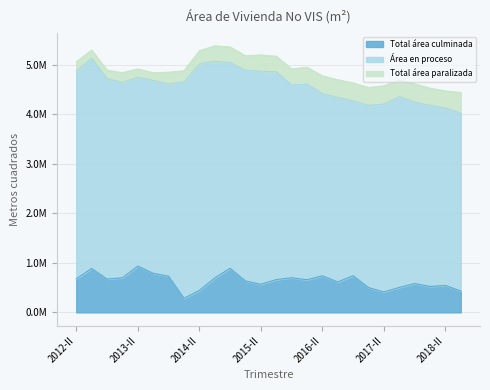

Reading left to right, what are all the values shown in this chart?

Total área culminada: 679011	886874	672535	699051	933857	789763	731158	285041	442636	693497	890212	634832	568871	661911	700822	659457	739591	614275	741236	501197	411826	503962	583548	524215	544484	432306
Área en proceso: 4199628	4244286	4048614	3946129	3813196	3895386	3884776	4367246	4574960	4377596	4156400	4254045	4300830	4198252	3889671	3948460	3681708	3725143	3530339	3679156	3794144	3854030	3663295	3655567	3584139	3592217
Total área paralizada: 180302	166226	170991	195766	168277	154944	233727	226782	264514	311045	313514	292457	328784	312982	325786	341197	355888	357569	361544	358938	367408	333611	366026	348047	343999	416511